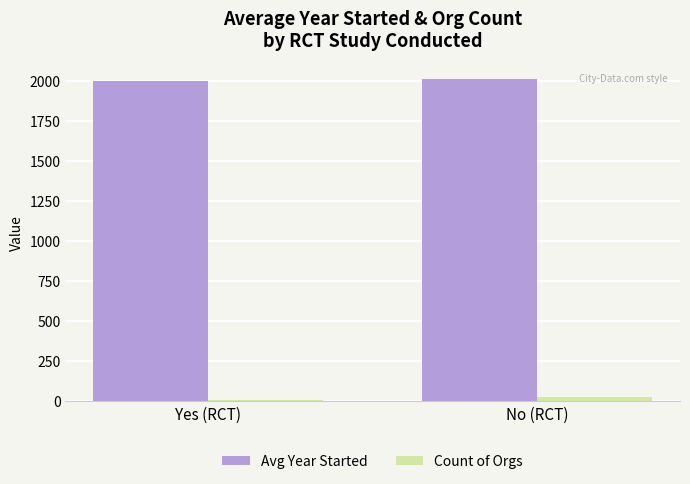

True or false: Avg Year Started has a value of 1141.4 at Yes (RCT).

False